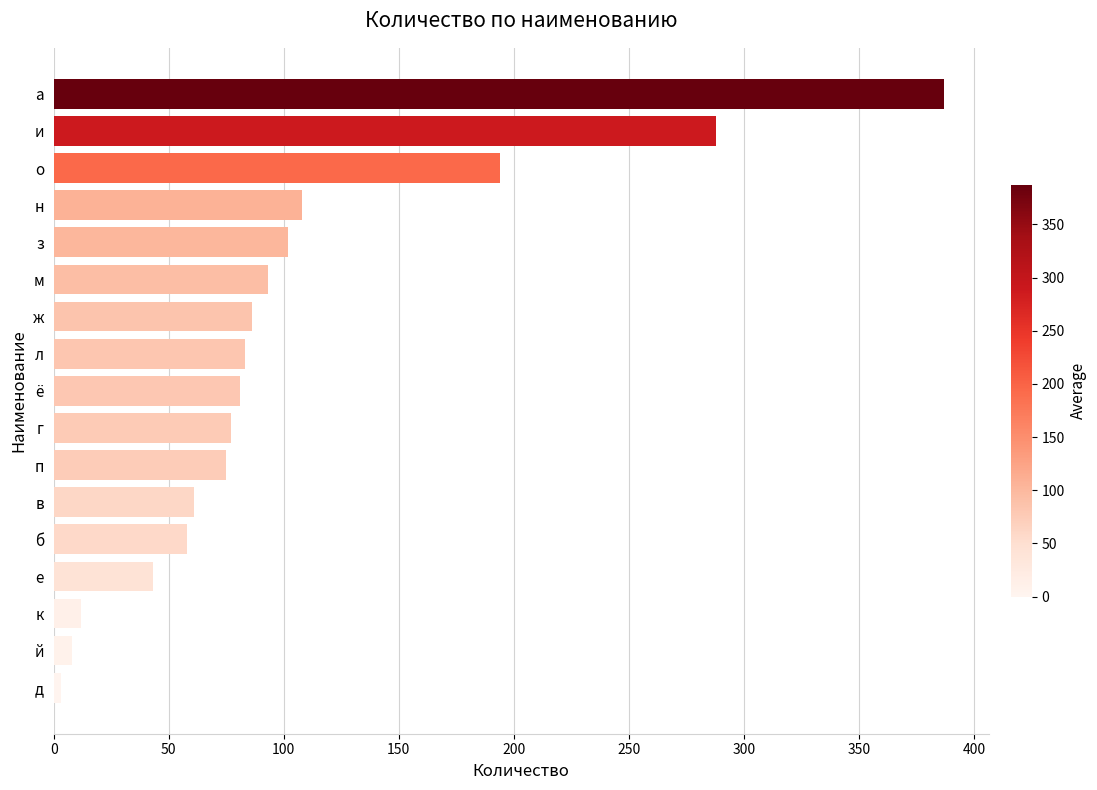

What is the change in value from з to е?

-59